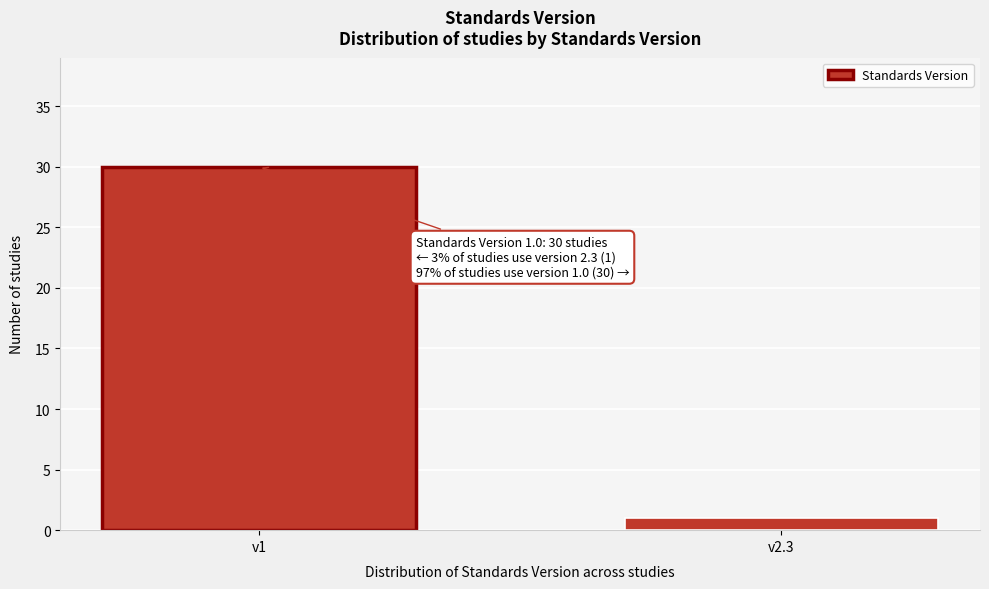

Reading left to right, what are all the values shown in this chart?

30	1